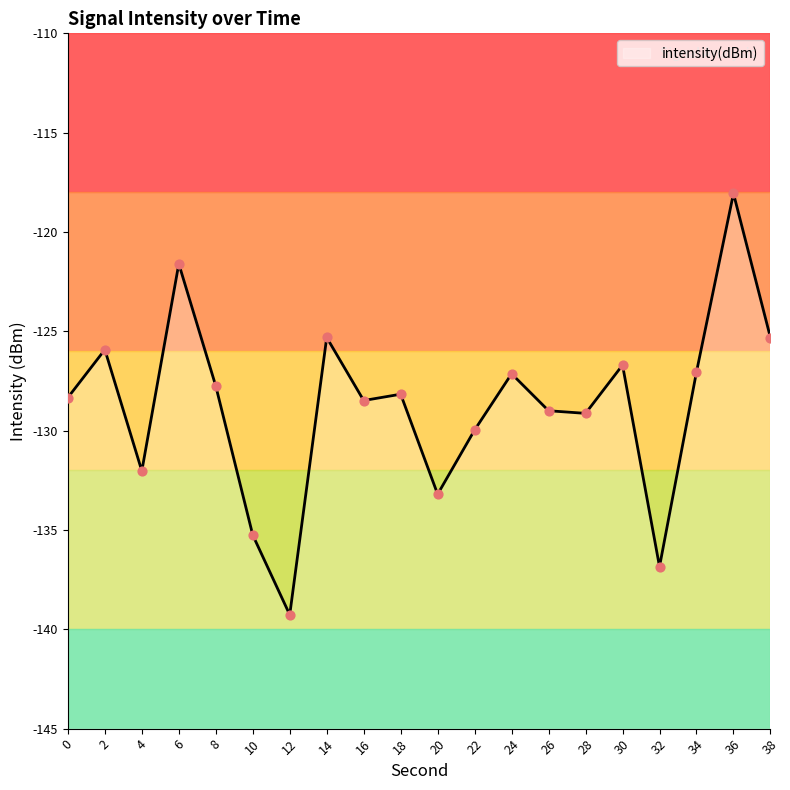

What is the change in value from 0 to 4?

-3.7